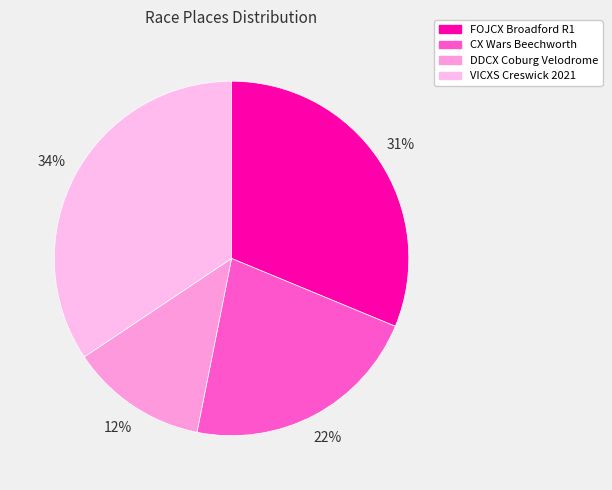

How many segments does this pie chart have?

4